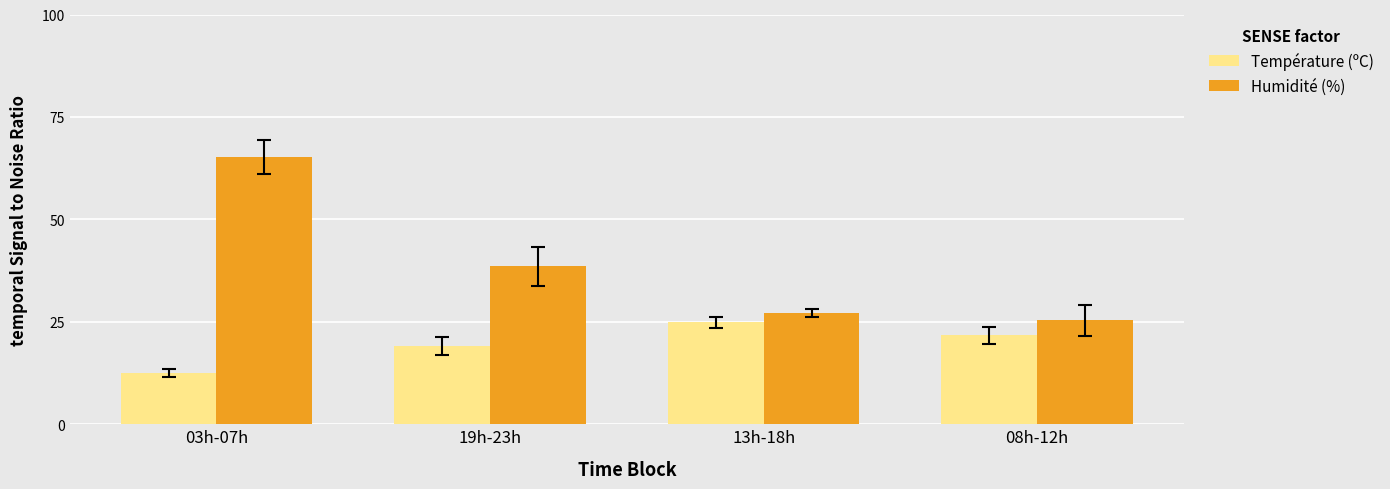

How many bars are there in each group?

2